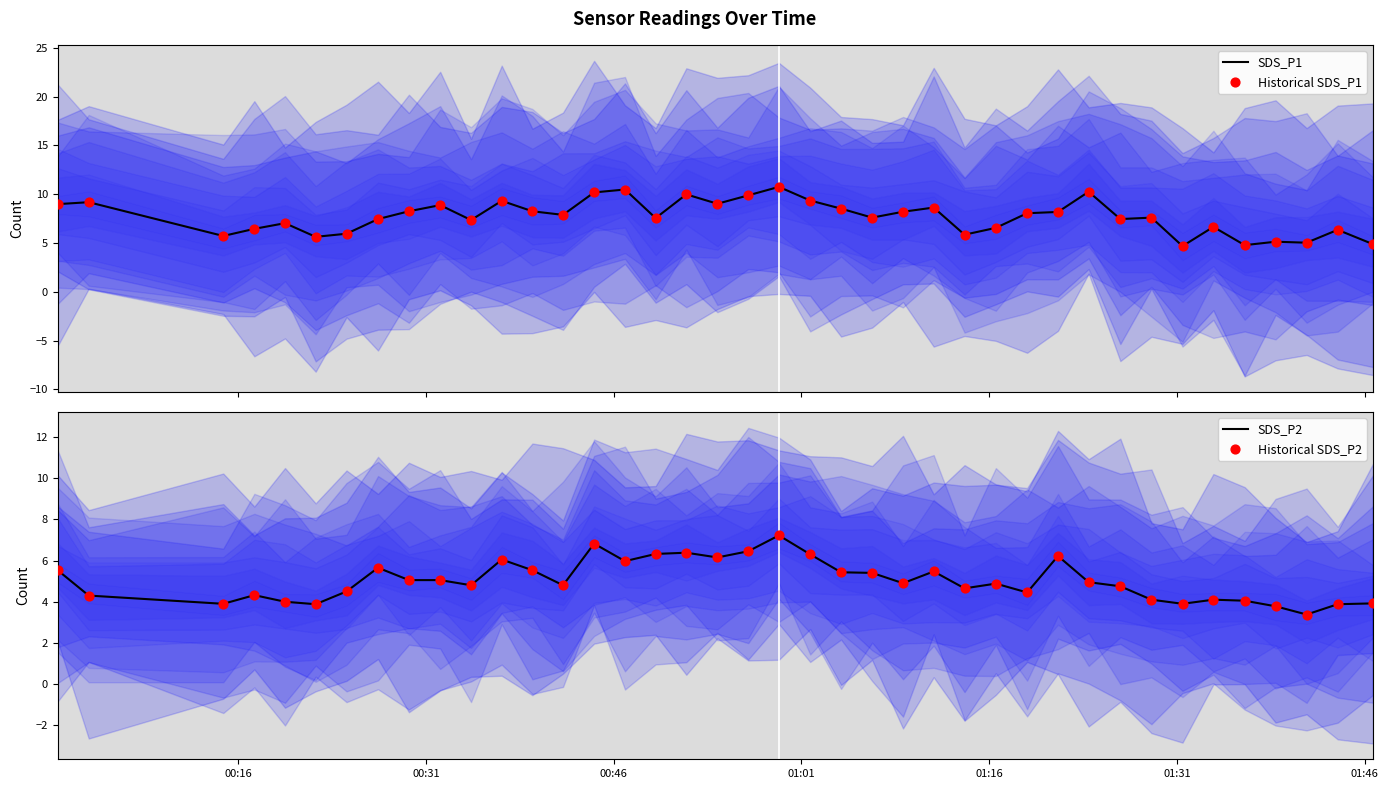

At how many categories does at least one series exceed 3?

40